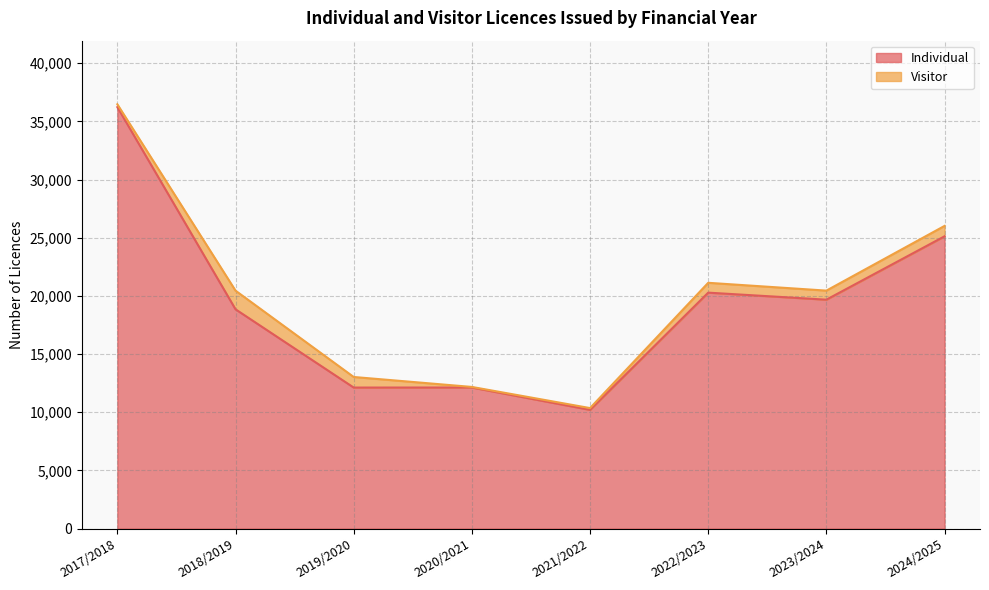

Reading left to right, list all the values displayed in this chart.

36220	18845	12120	12124	10202	20277	19672	25119